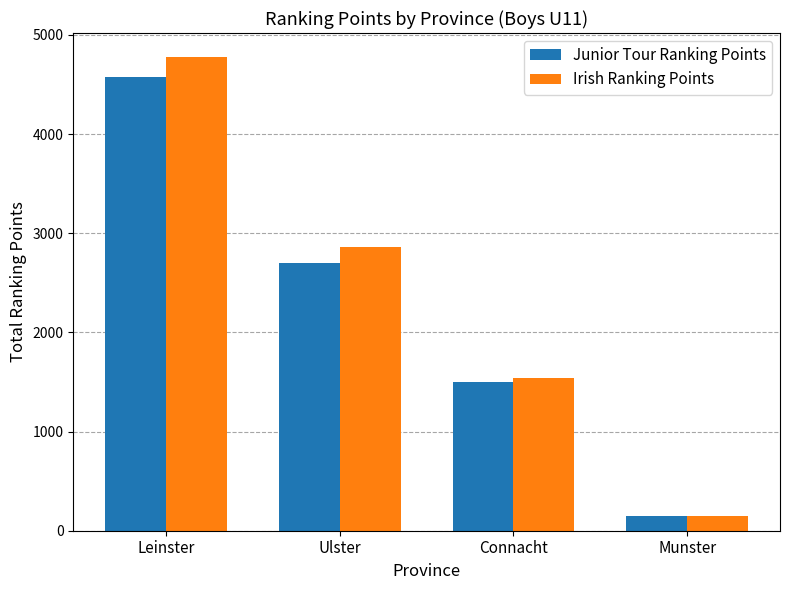

Count the number of categories in the chart.

4